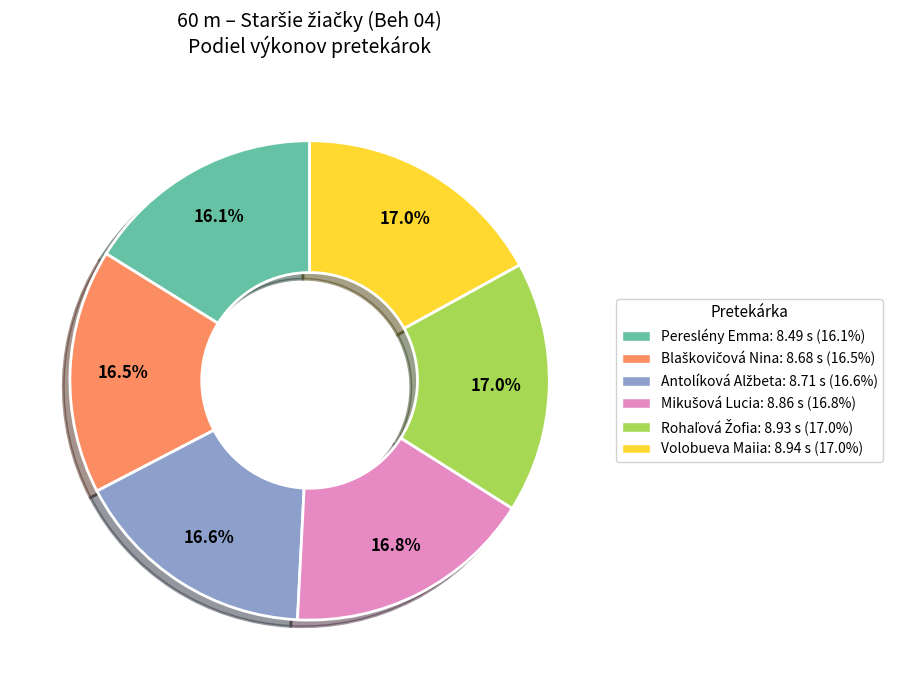

Which has a higher value, Pereslény Emma or Volobueva Maiia?

Volobueva Maiia